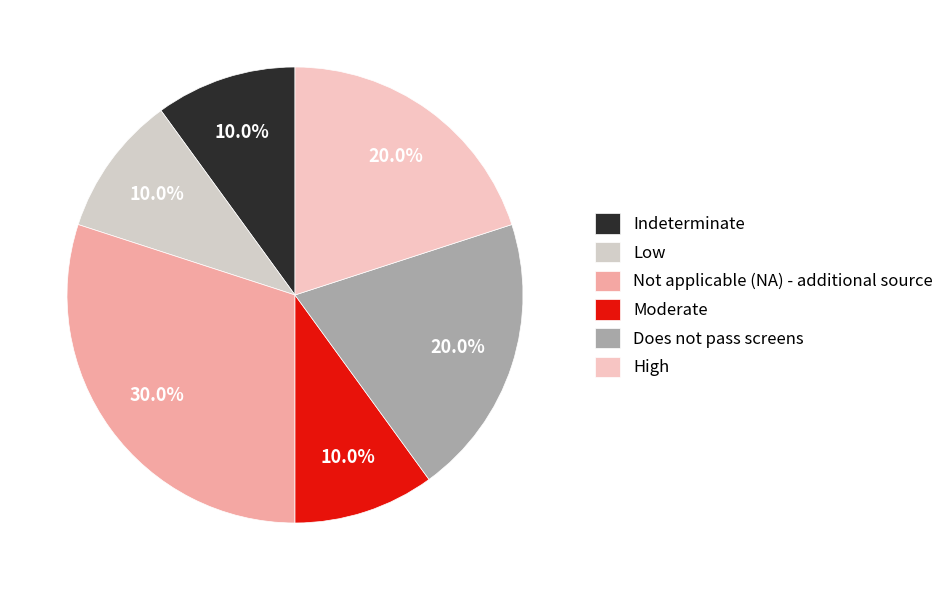

Is there any slice that represents more than half of the pie?

No